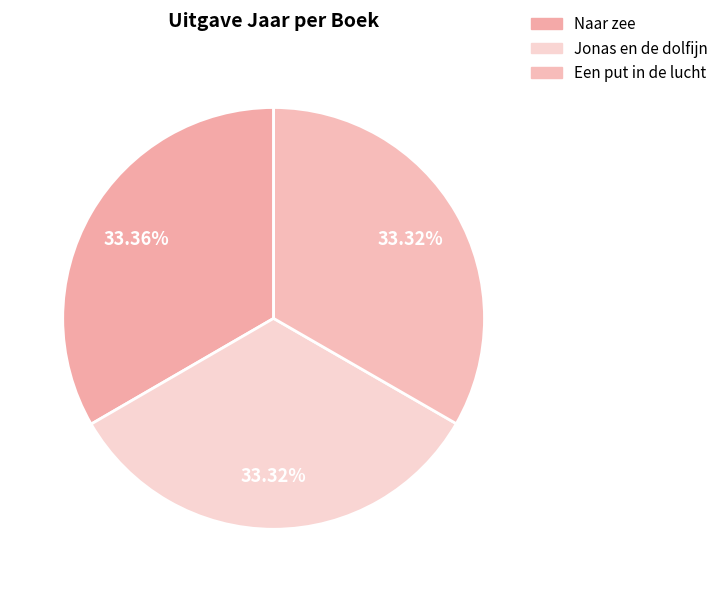

How many slices are in this pie chart?

3